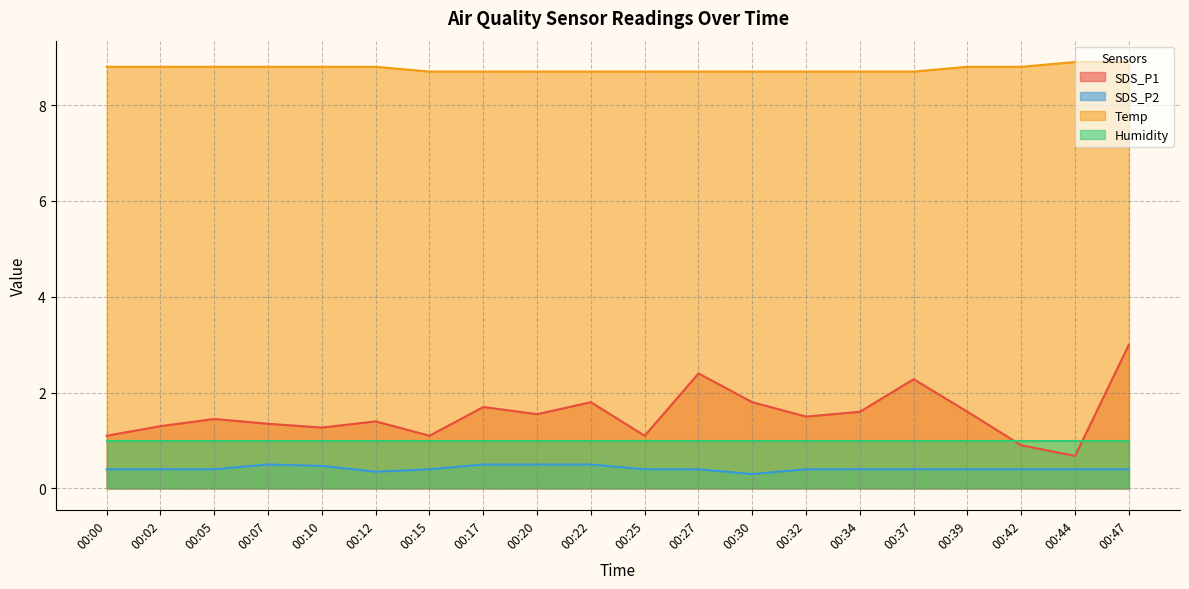

What is the sum of the SDS_P1 values at 00:10 and 00:12?

2.7